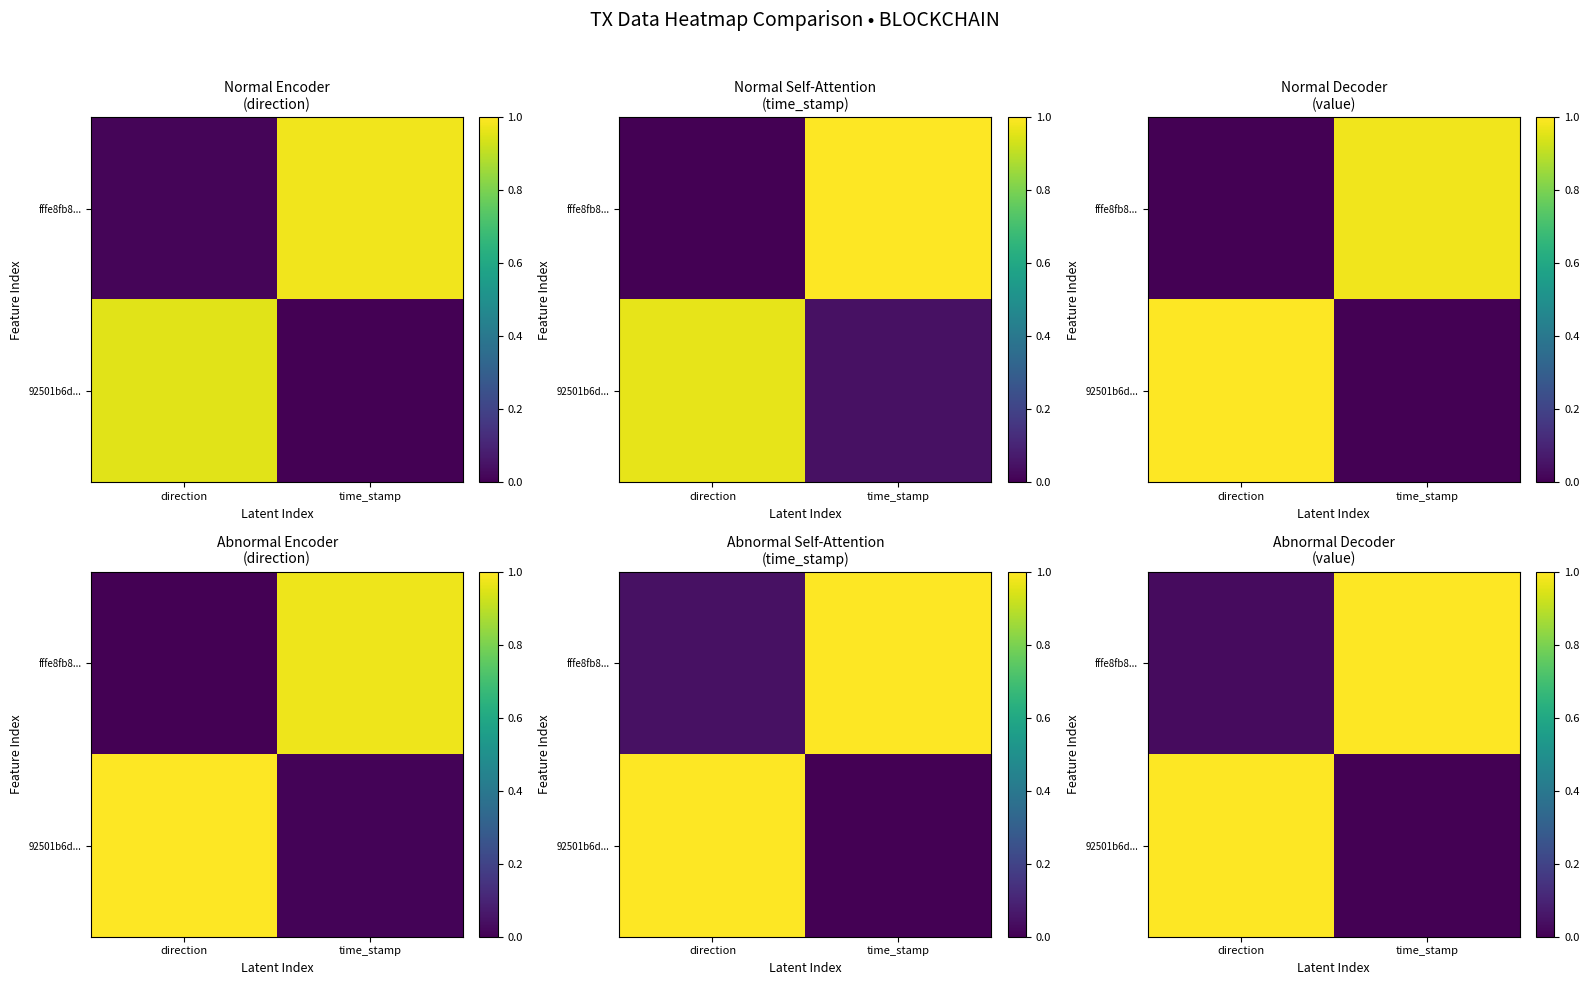

How many series are shown in this chart?

2